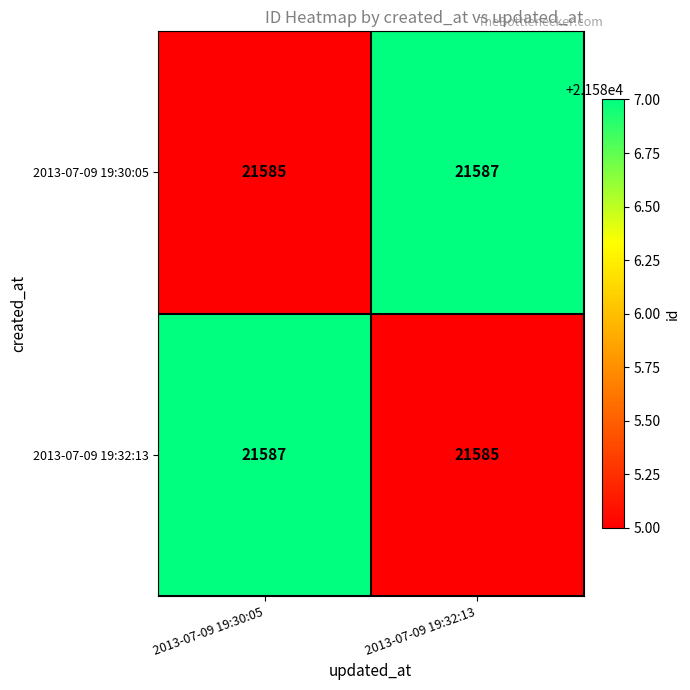

What is the average value of the 2013-07-09 19:32:13 series?

21586